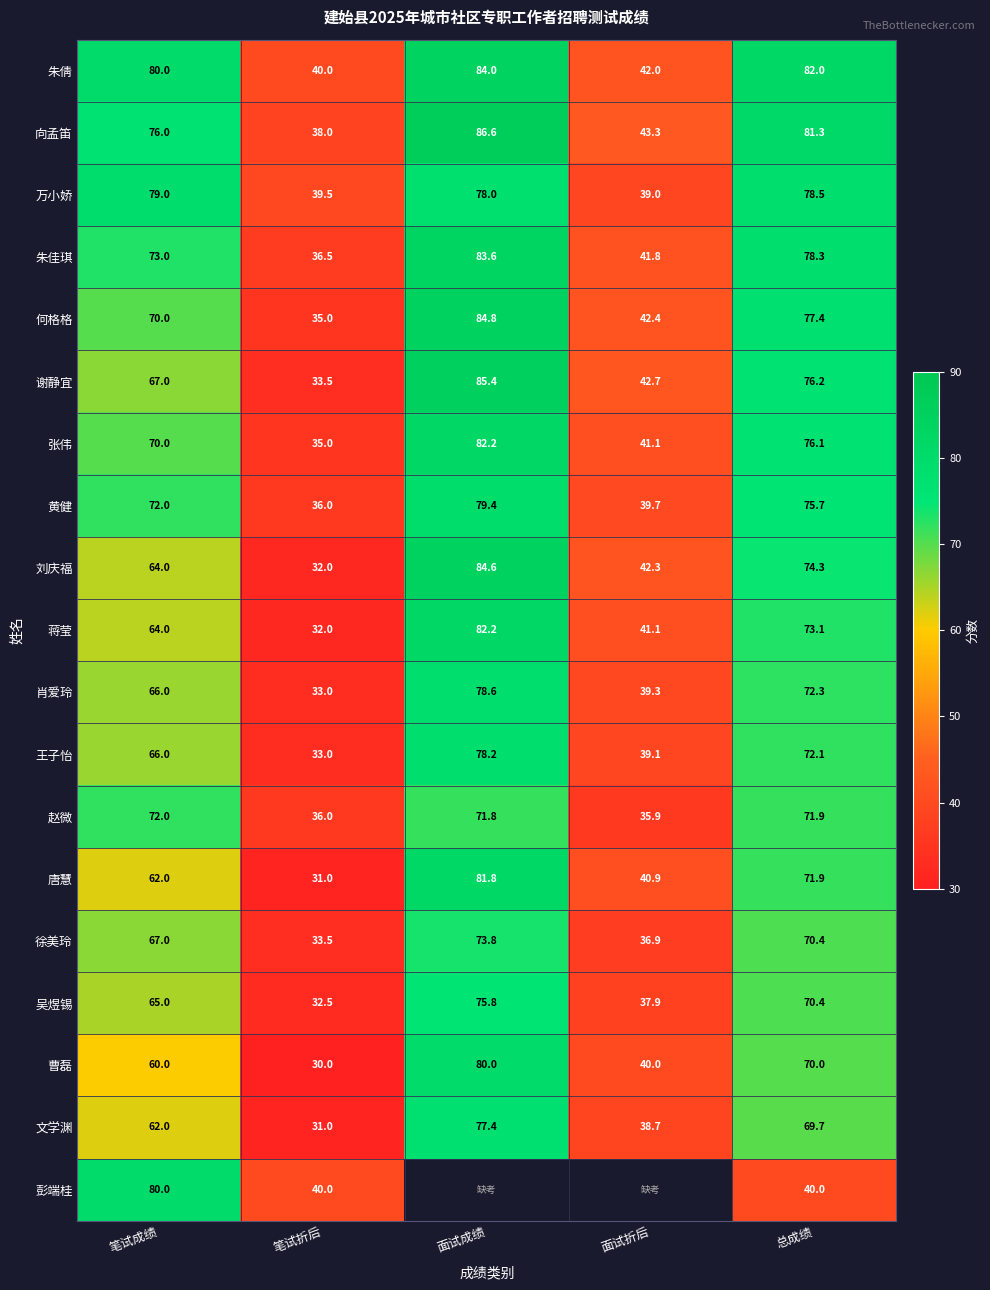

How many series are shown in this chart?

19